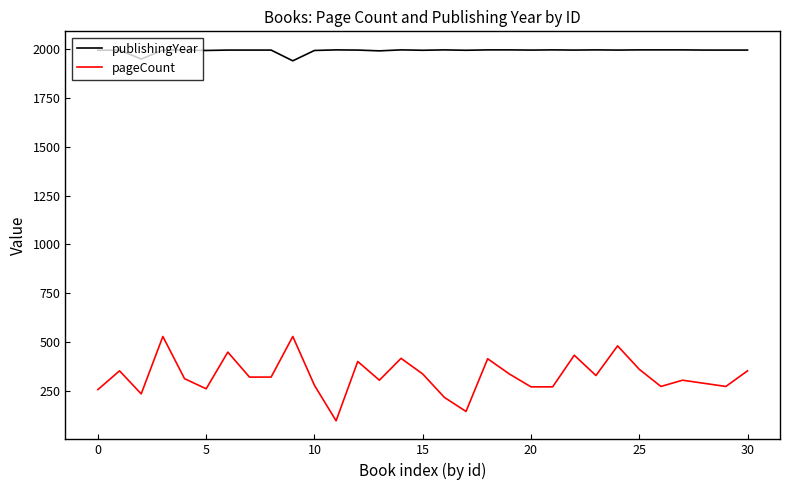

True or false: publishingYear and pageCount cross at least once.

False